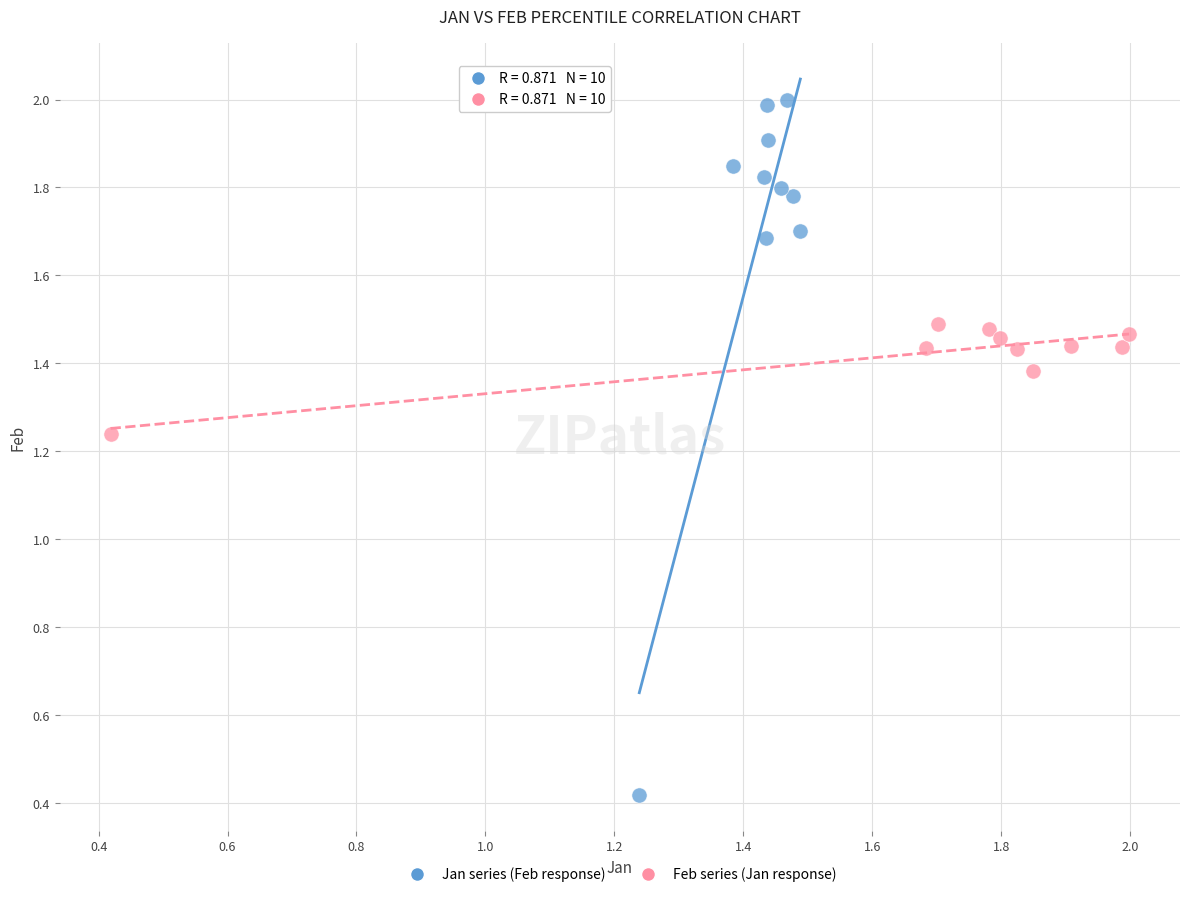

Which series reaches the maximum Y coordinate?

Jan series (Feb response)